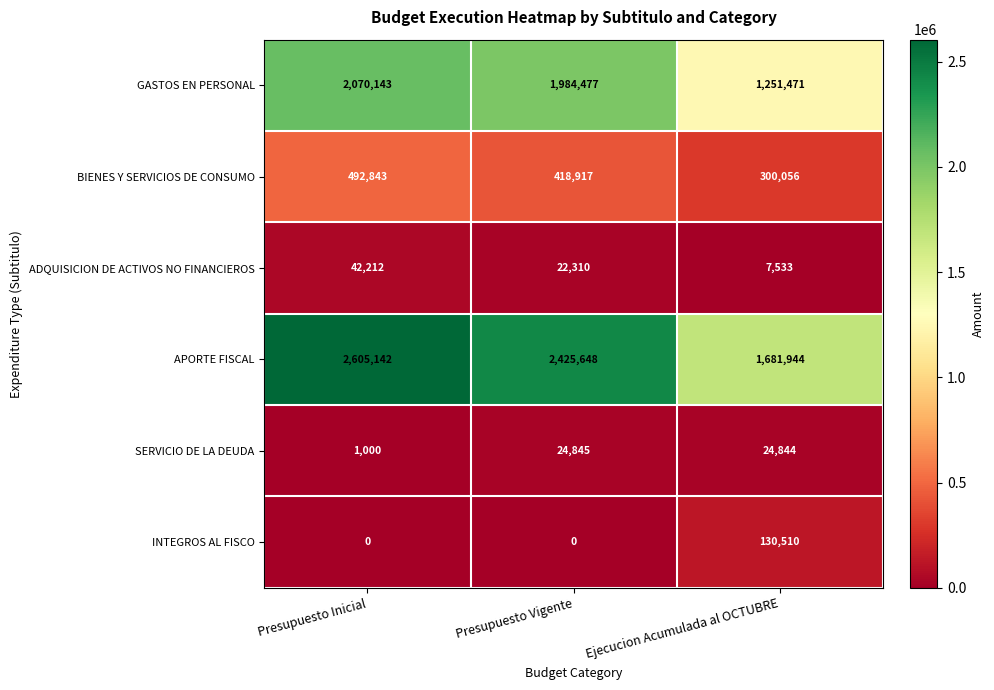

What is the sum of the BIENES Y SERVICIOS DE CONSUMO values at Presupuesto Vigente and Ejecucion Acumulada al OCTUBRE?

718973